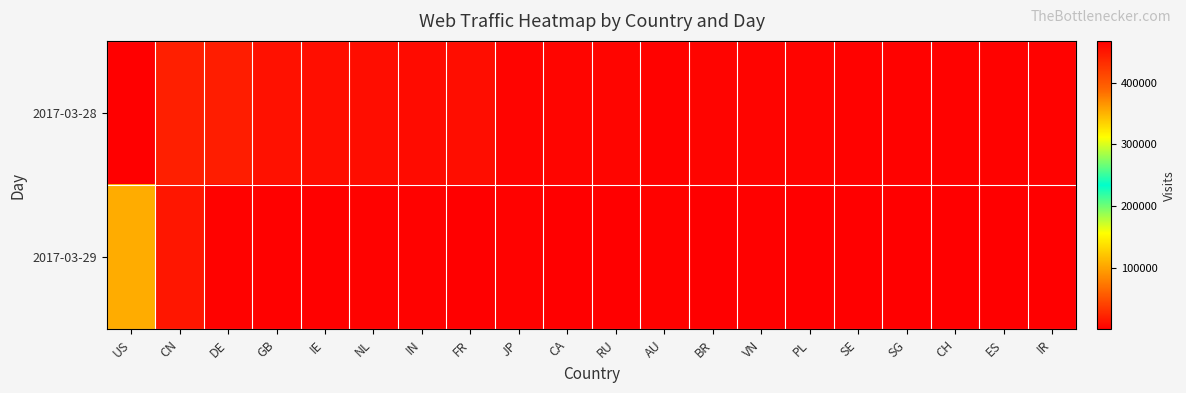

Which series changed the most between BR and IR?

2017-03-28